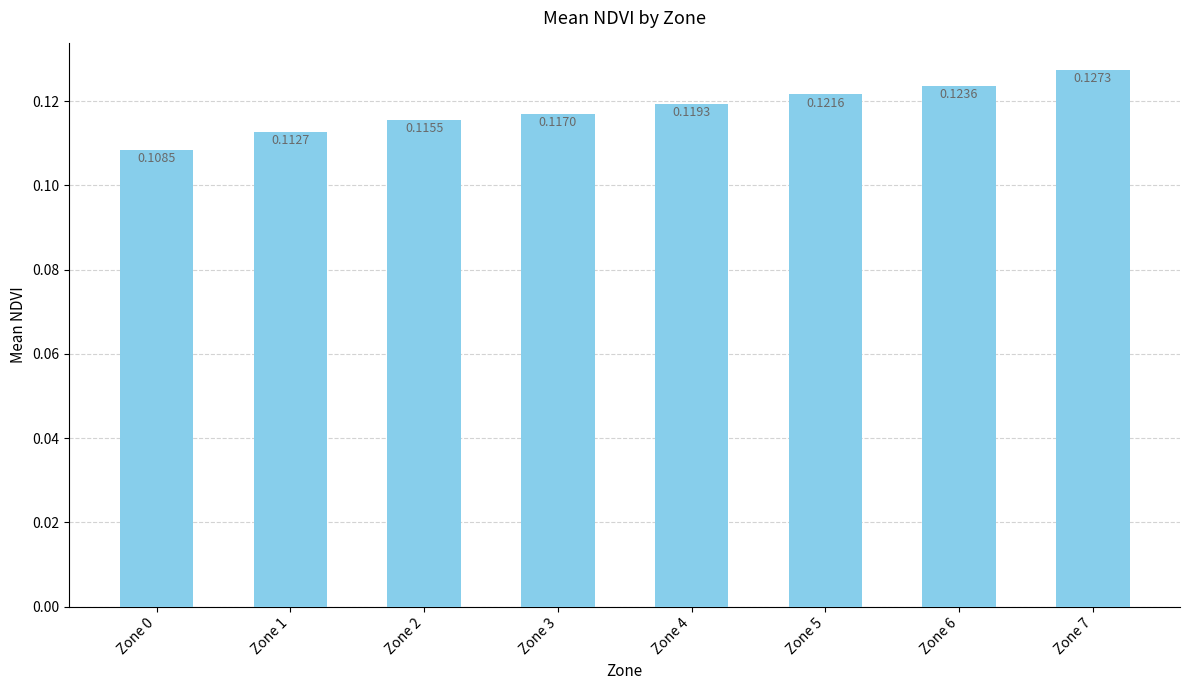

List the labels in order of value, smallest first.

Zone 0, Zone 1, Zone 2, Zone 3, Zone 4, Zone 5, Zone 6, Zone 7